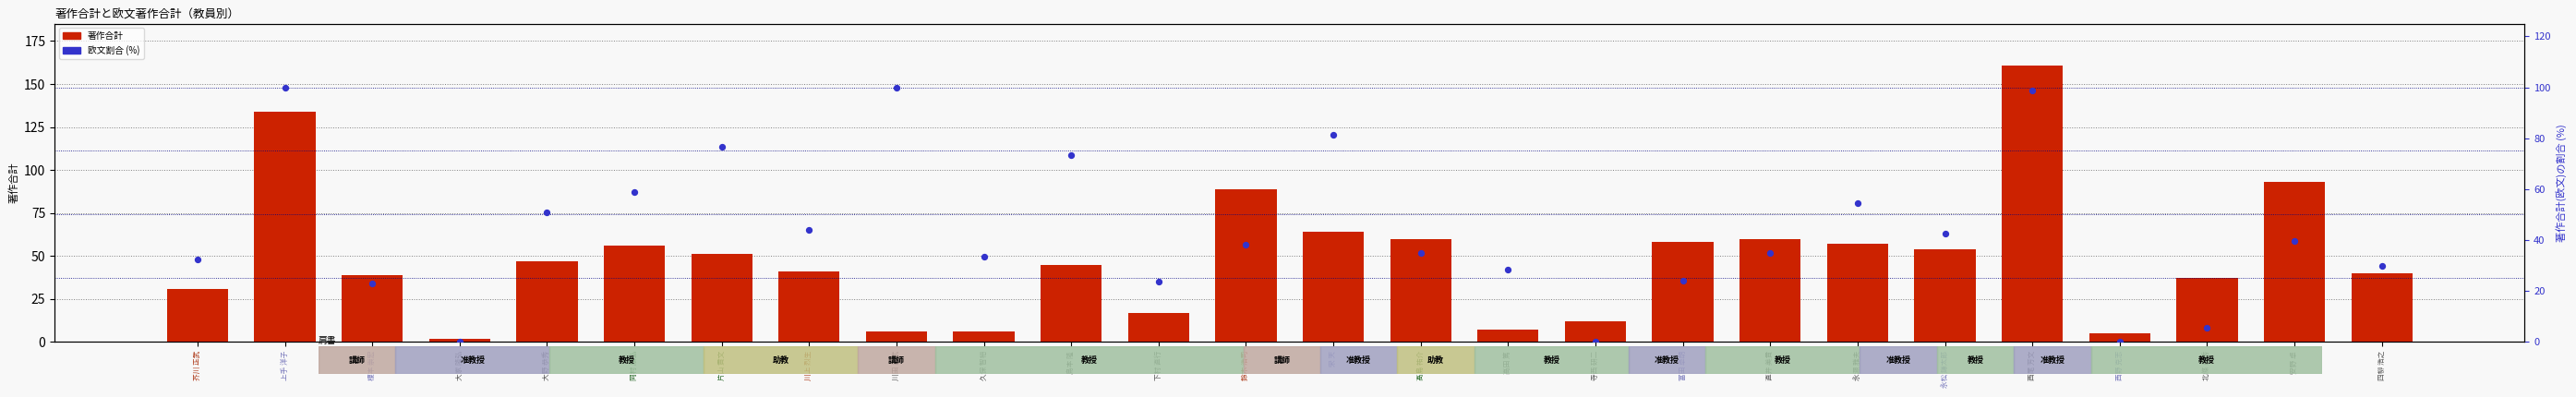

Is the value of 欧文割合 (%) at 富田 卓朗 greater than the value of 著作合計 at 西尾 芳文?

No